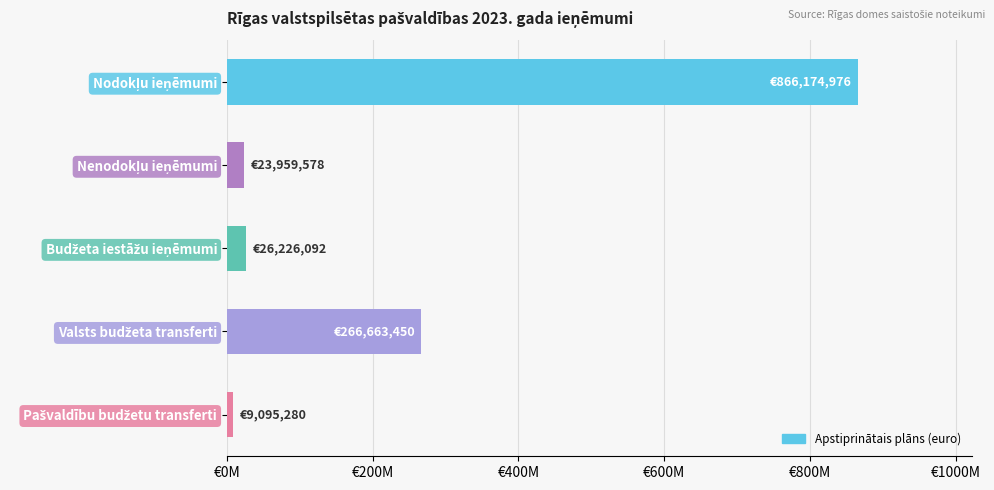

What is the difference between the second highest and second lowest values?

242703872